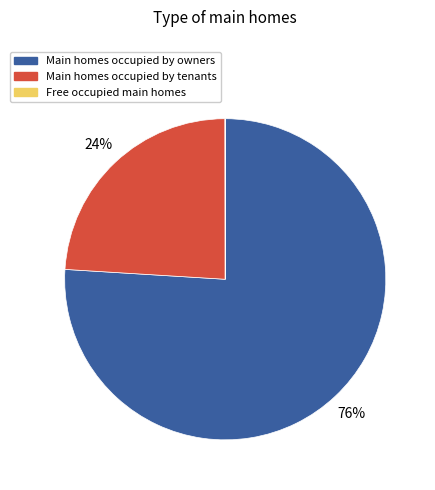

To the nearest percent, what portion does Main homes occupied by owners represent?

76%